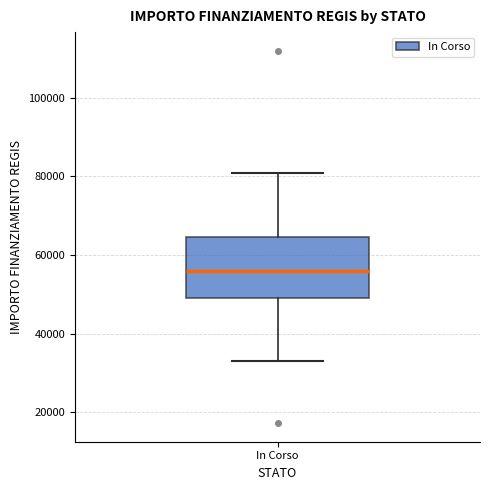

Transcribe this box plot: give where the median line is, the range the box spans, and where the two whiskers end, as read against the y-axis. The values are not printed on the chart, so give them approximately, as read against the axis.

median 56000, box 50000 to 64000, whiskers 32000 to 80000